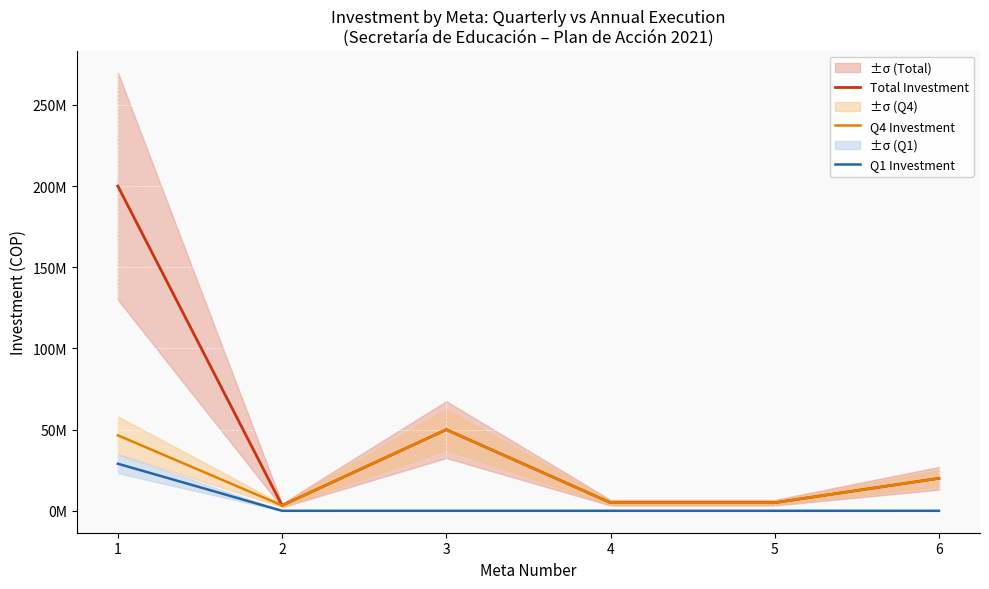

At which category does Q4 Investment reach its first local peak?

3